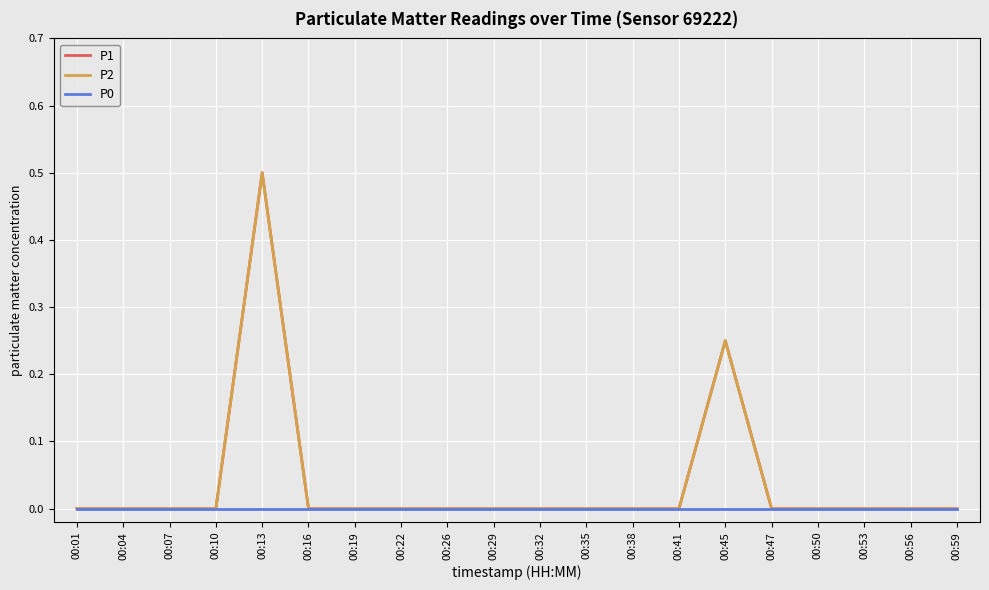

List the labels in order of P0 value, largest first.

00:01, 00:04, 00:07, 00:10, 00:13, 00:16, 00:19, 00:22, 00:26, 00:29, 00:32, 00:35, 00:38, 00:41, 00:45, 00:47, 00:50, 00:53, 00:56, 00:59